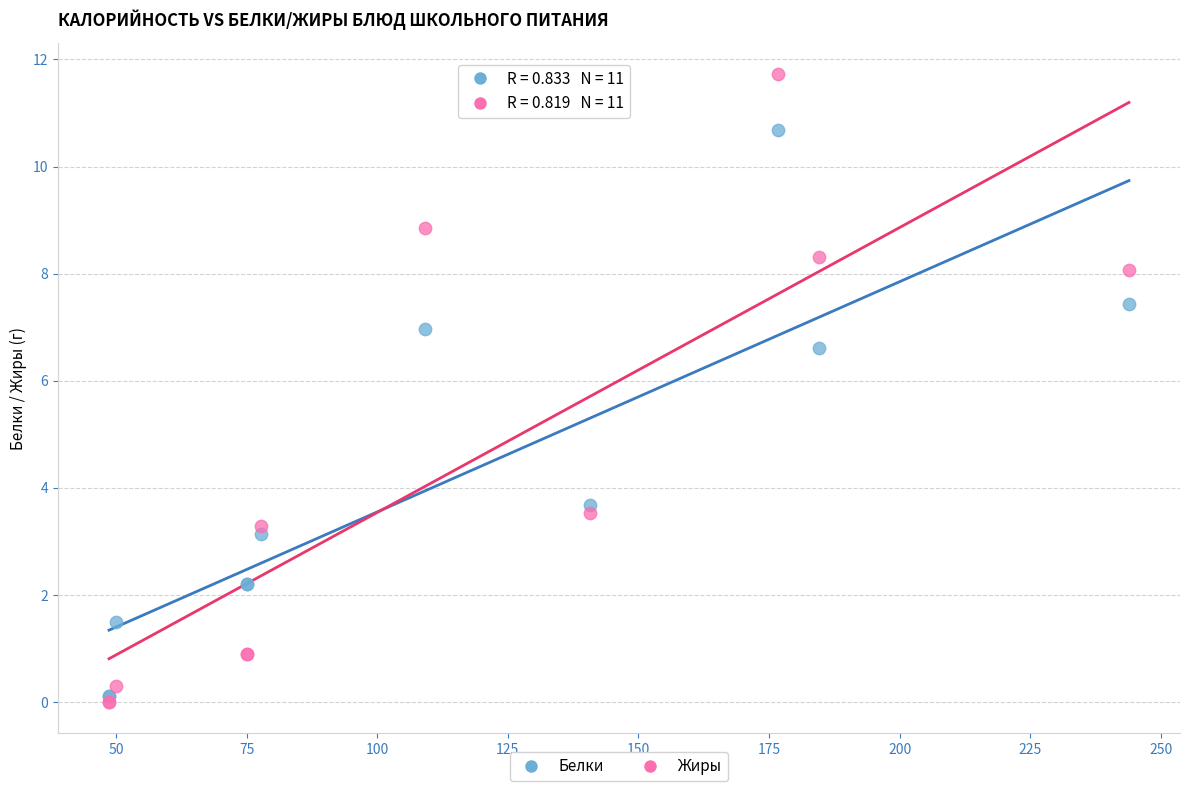

What are all the series names shown in the legend?

Белки, Жиры